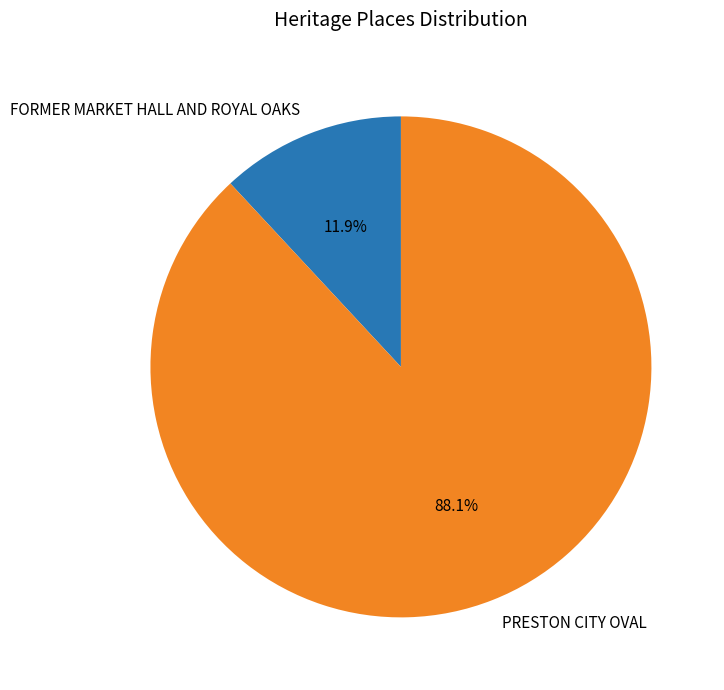

How much of the chart is everything except FORMER MARKET HALL AND ROYAL OAKS?

88.1%